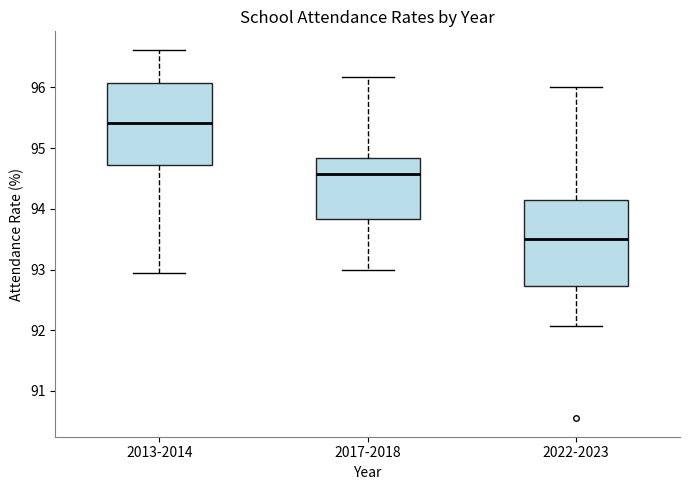

Reading left to right, transcribe this box plot: for each box, give where its median line is, the range the box spans, and where its two whiskers end, as read against the y-axis. The values are not printed on the chart, so give them approximately, as read against the axis.

2013-2014: median 95.4, box 94.7 to 96.1, whiskers 93.0 to 96.6
2017-2018: median 94.6, box 93.8 to 94.8, whiskers 93.0 to 96.2
2022-2023: median 93.5, box 92.7 to 94.2, whiskers 92.1 to 96.0